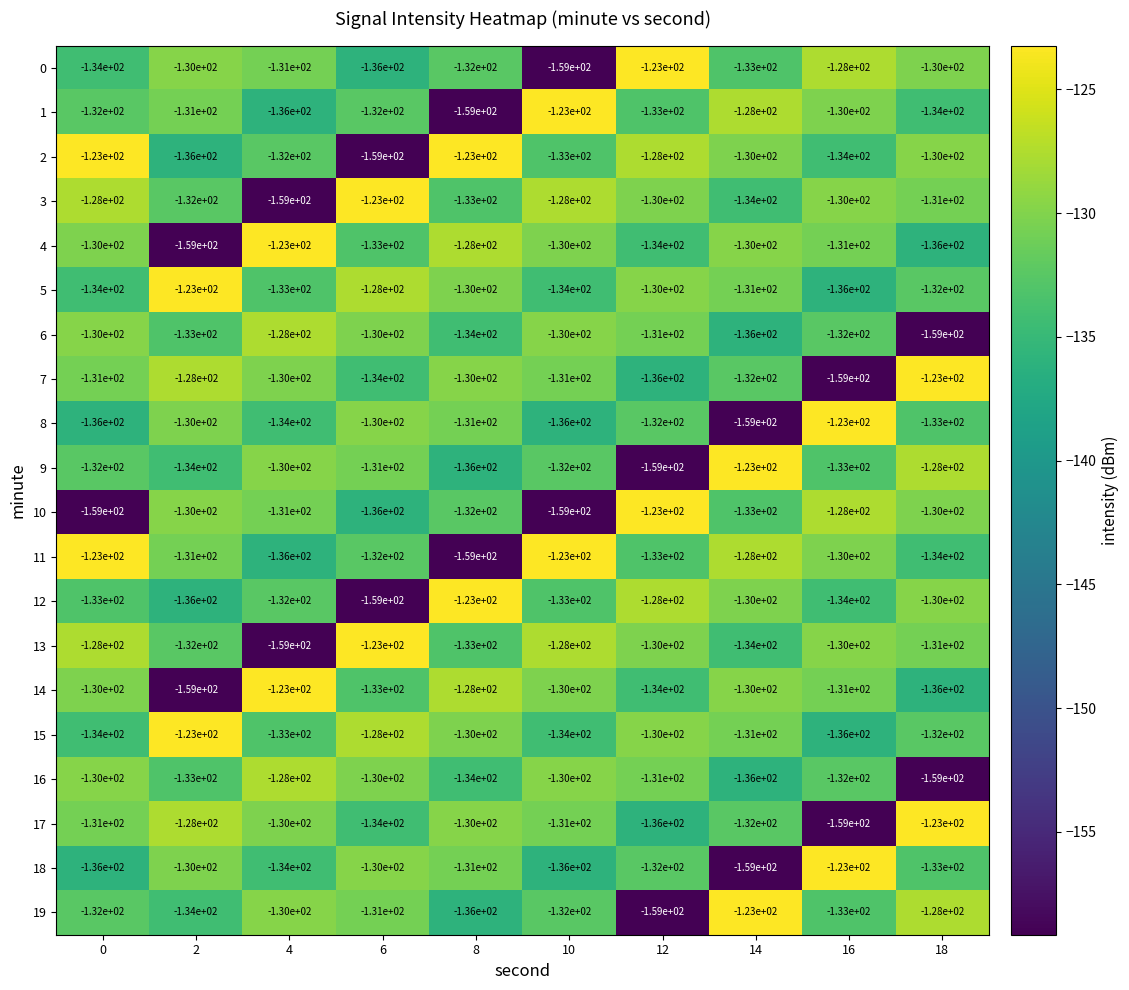

At which label does 19 first exceed -132?

4